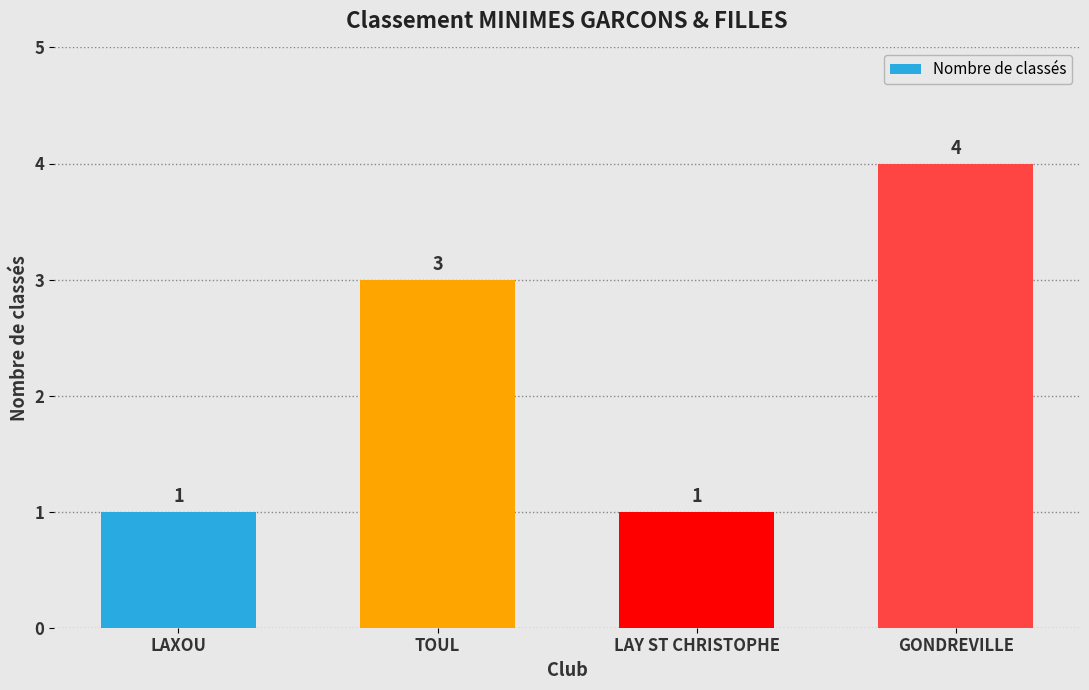

Reading right to left, what are all the values shown in this chart?

4	1	3	1